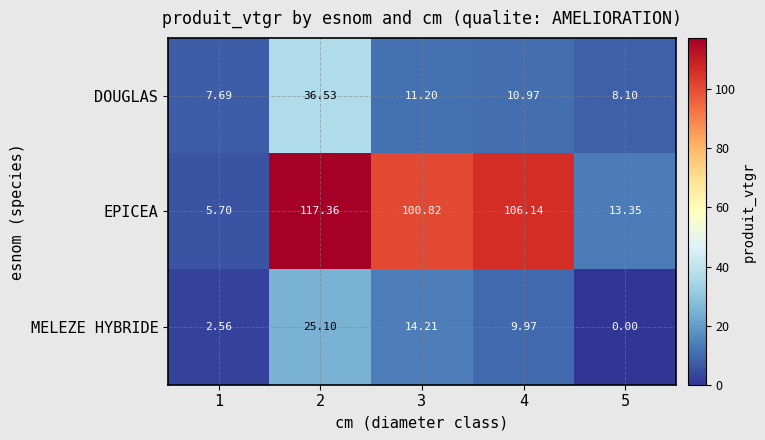

Which series has the largest total across all categories?

EPICEA